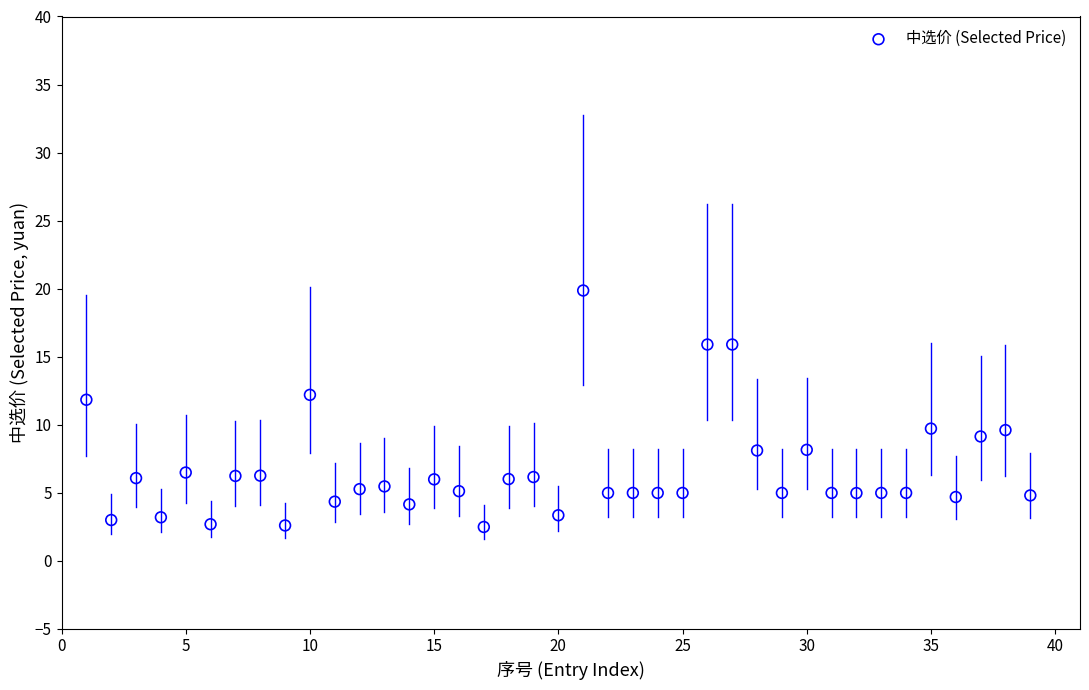

What is the range of X values (max minus min)?

38.0